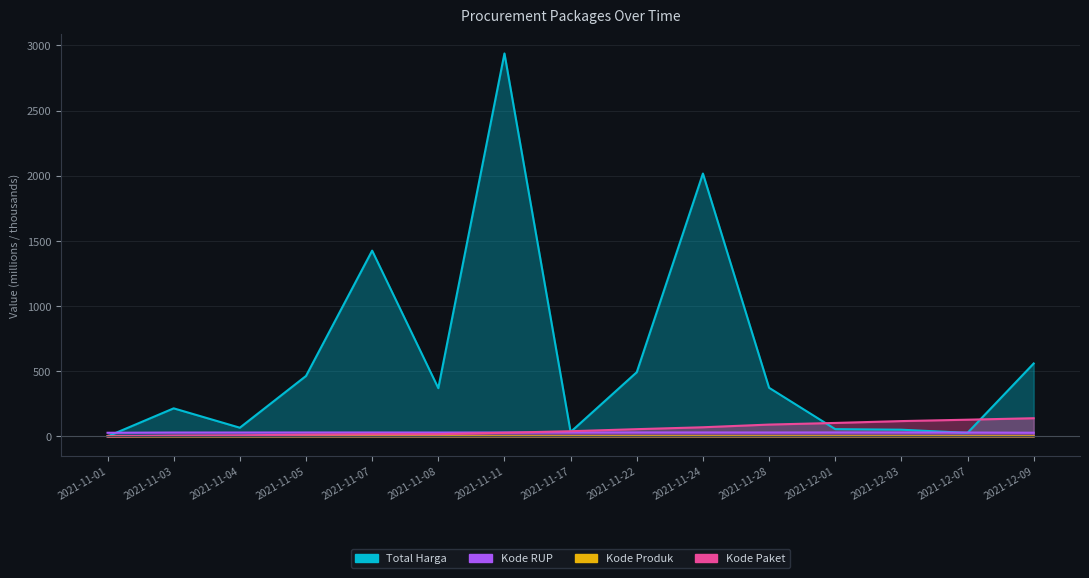

How many data points does each series have?

15